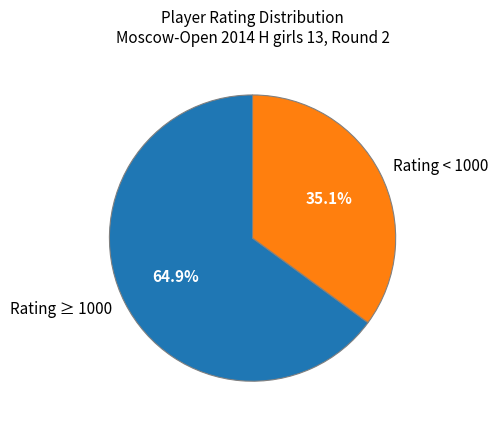

To the nearest percent, what is the difference between the largest and smallest slice percentages?

30%